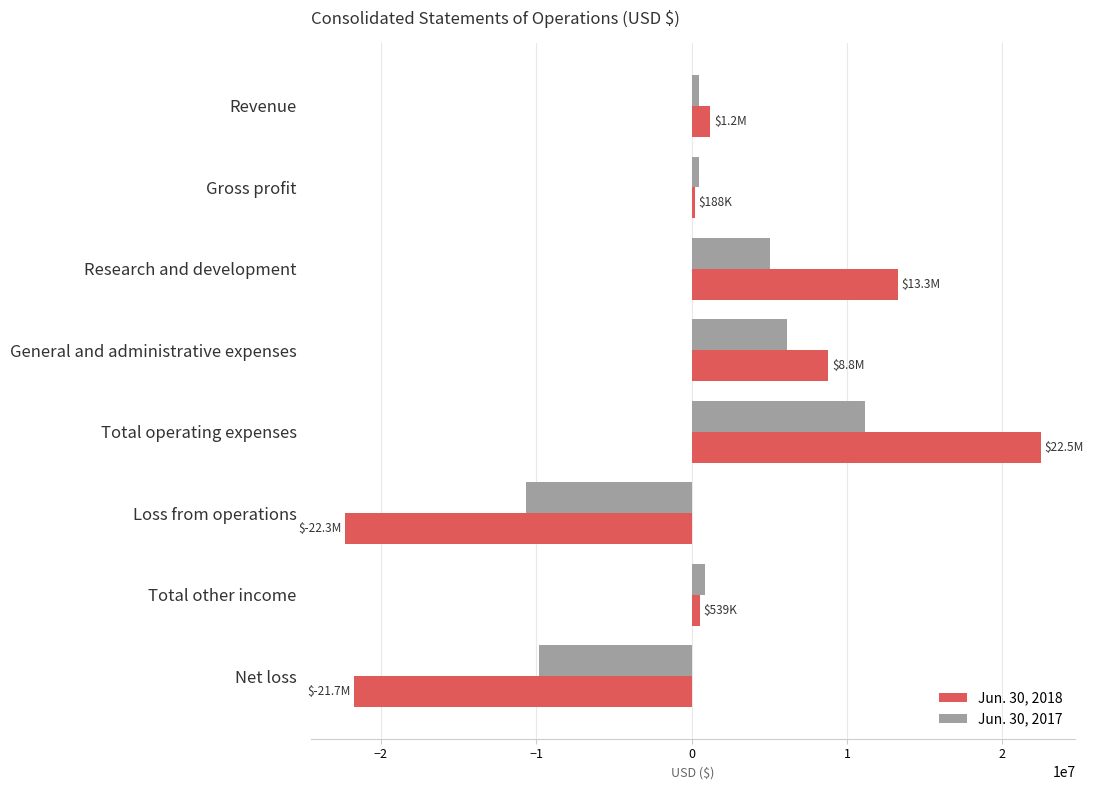

Which series changed the most between General and administrative expenses and Loss from operations?

Jun. 30, 2018